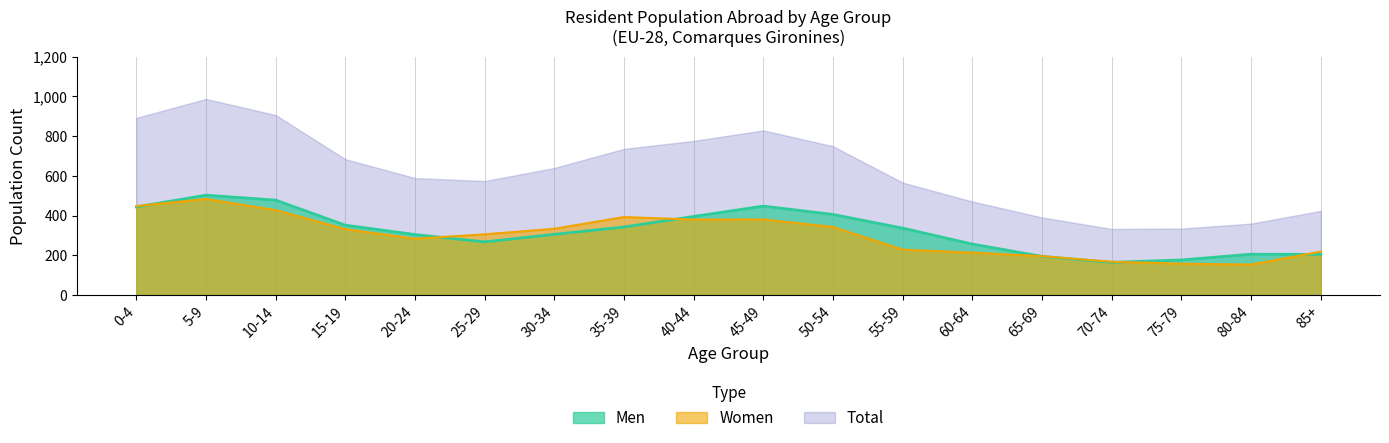

Which series has the largest total across all categories?

Men